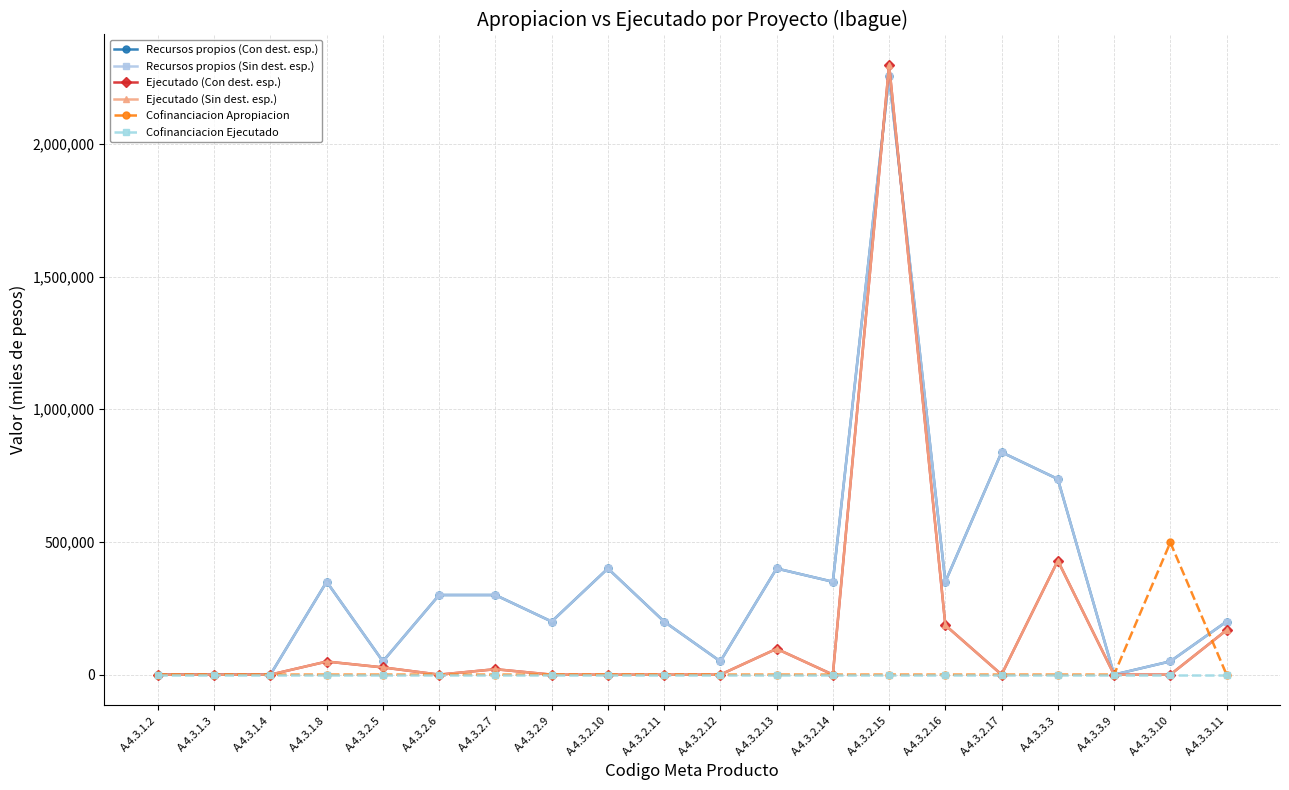

What is the total value across all series at A.4.3.3.3?

2332688